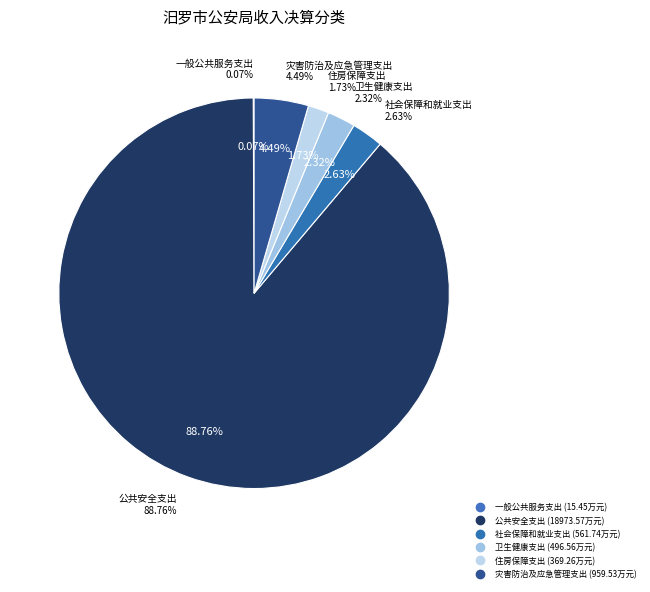

Which category has the smallest portion of the pie?

一般公共服务支出